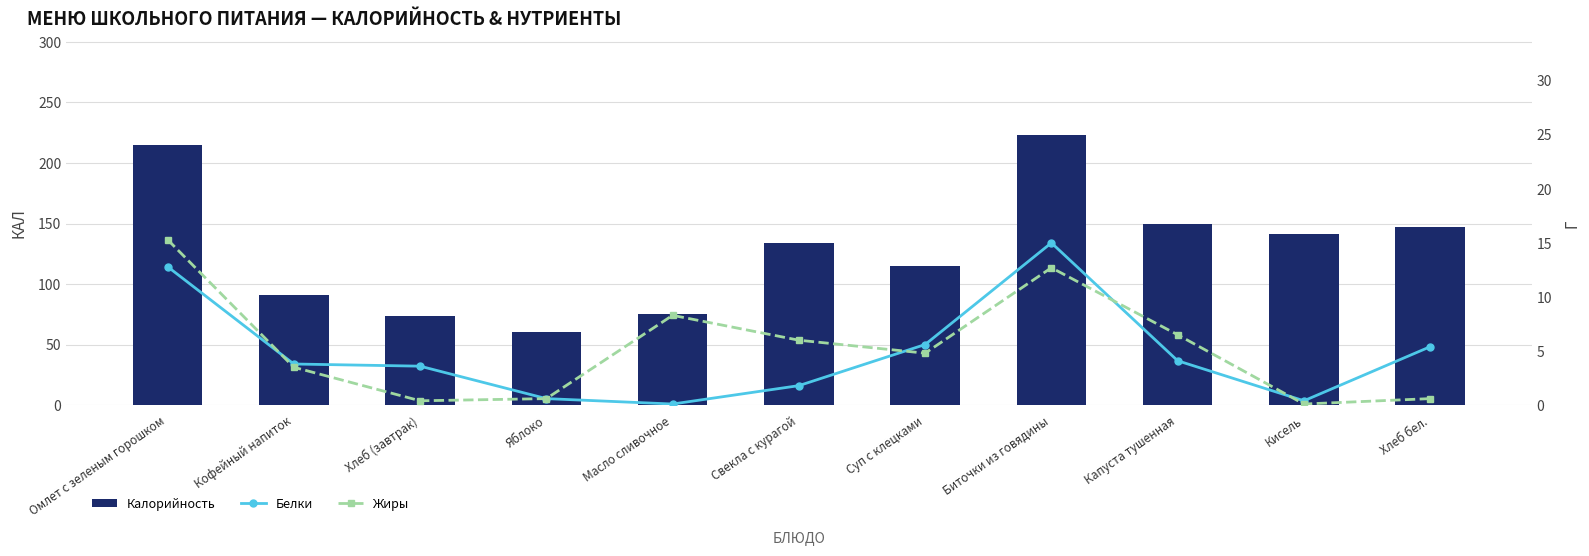

Reading right to left, what are all the values shown in this chart?

Калорийность: Хлеб бел.=147.0	Кисель=141.0	Капуста тушенная=150.0	Биточки из говядины=222.8	Суп с клецками=115.0	Свекла с курагой=134.0	Масло сливочное=74.9	Яблоко=60.6	Хлеб (завтрак)=73.5	Кофейный напиток=90.8	Омлет с зеленым горошком=214.6
Белки: Хлеб бел.=5.4	Кисель=0.4	Капуста тушенная=4.1	Биточки из говядины=15.0	Суп с клецками=5.6	Свекла с курагой=1.8	Масло сливочное=0.1	Яблоко=0.6	Хлеб (завтрак)=3.6	Кофейный напиток=3.8	Омлет с зеленым горошком=12.8
Жиры: Хлеб бел.=0.6	Кисель=0.1	Капуста тушенная=6.5	Биточки из говядины=12.7	Суп с клецками=4.8	Свекла с курагой=6.0	Масло сливочное=8.3	Яблоко=0.6	Хлеб (завтрак)=0.4	Кофейный напиток=3.5	Омлет с зеленым горошком=15.3